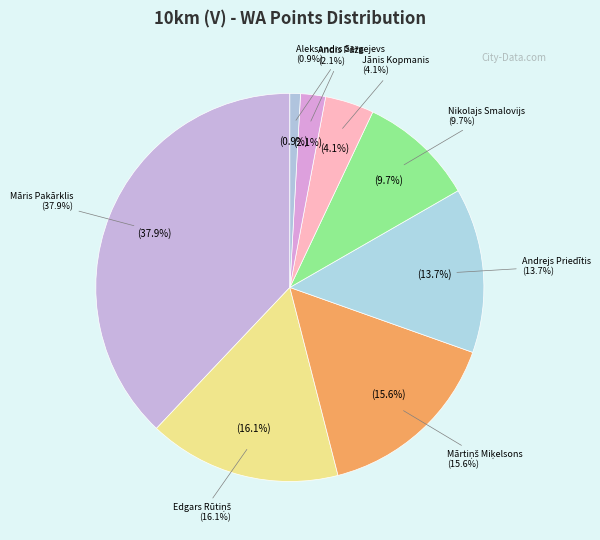

Does Edgars Rūtiņš represent more than half of the total?

No